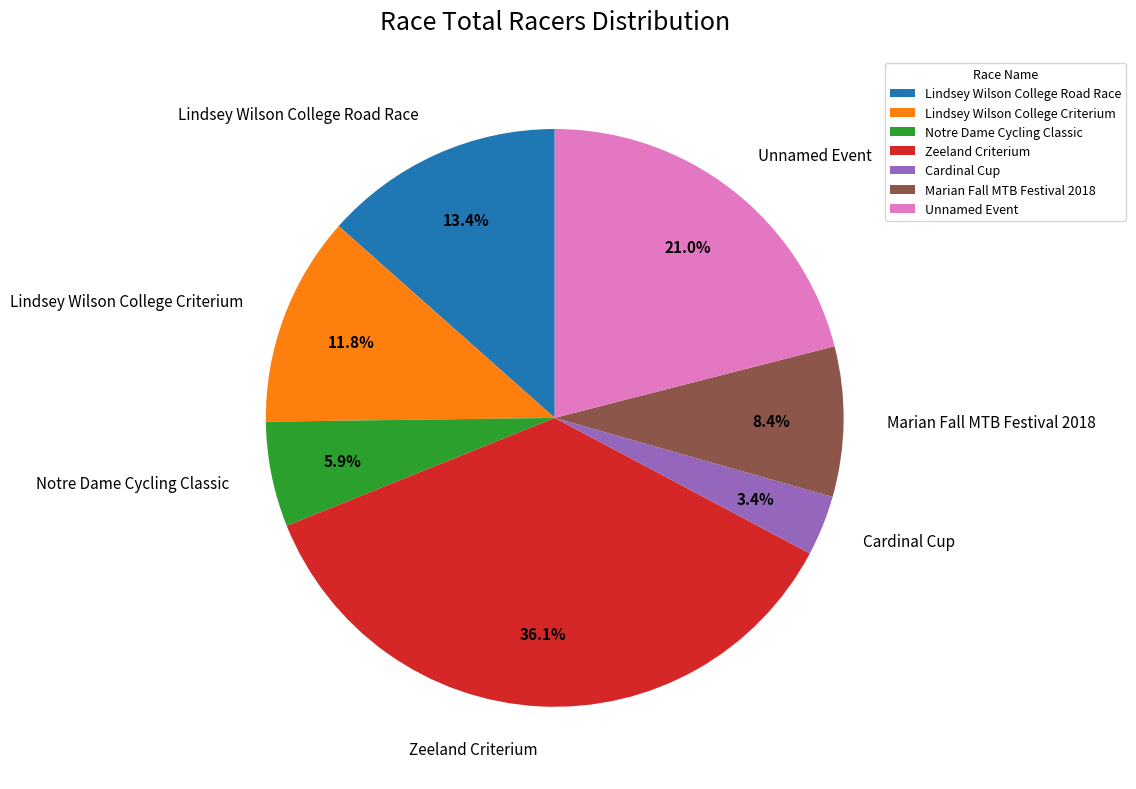

Is there any slice that represents more than half of the pie?

No